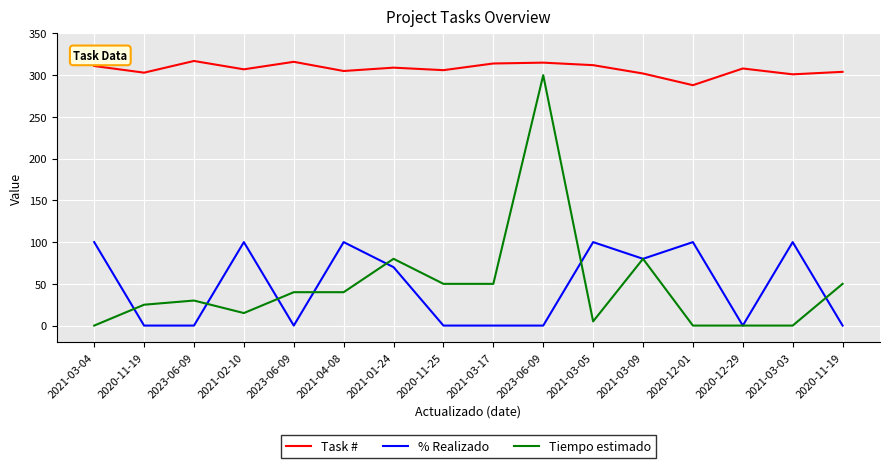

Reading left to right, transcribe all the data shown in this chart.

Task #: 2021-03-04=311	2020-11-19=303	2023-06-09=317	2021-02-10=307	2023-06-09=316	2021-04-08=305	2021-01-24=309	2020-11-25=306	2021-03-17=314	2023-06-09=315	2021-03-05=312	2021-03-09=302	2020-12-01=288	2020-12-29=308	2021-03-03=301	2020-11-19=304
% Realizado: 2021-03-04=100	2020-11-19=0	2023-06-09=0	2021-02-10=100	2023-06-09=0	2021-04-08=100	2021-01-24=70	2020-11-25=0	2021-03-17=0	2023-06-09=0	2021-03-05=100	2021-03-09=80	2020-12-01=100	2020-12-29=0	2021-03-03=100	2020-11-19=0
Tiempo estimado: 2021-03-04=0	2020-11-19=25	2023-06-09=30	2021-02-10=15	2023-06-09=40	2021-04-08=40	2021-01-24=80	2020-11-25=50	2021-03-17=50	2023-06-09=300	2021-03-05=5	2021-03-09=80	2020-12-01=0	2020-12-29=0	2021-03-03=0	2020-11-19=50